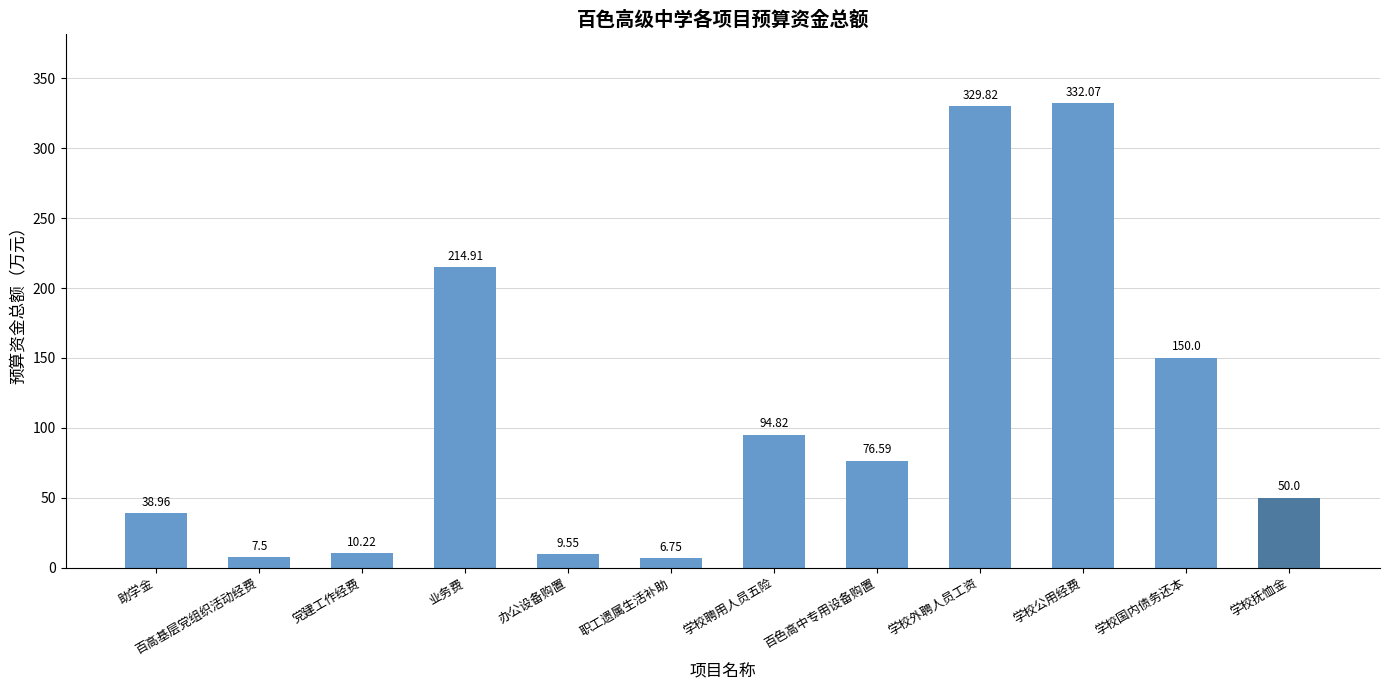

What is the difference between the maximum and second lowest values?

324.6